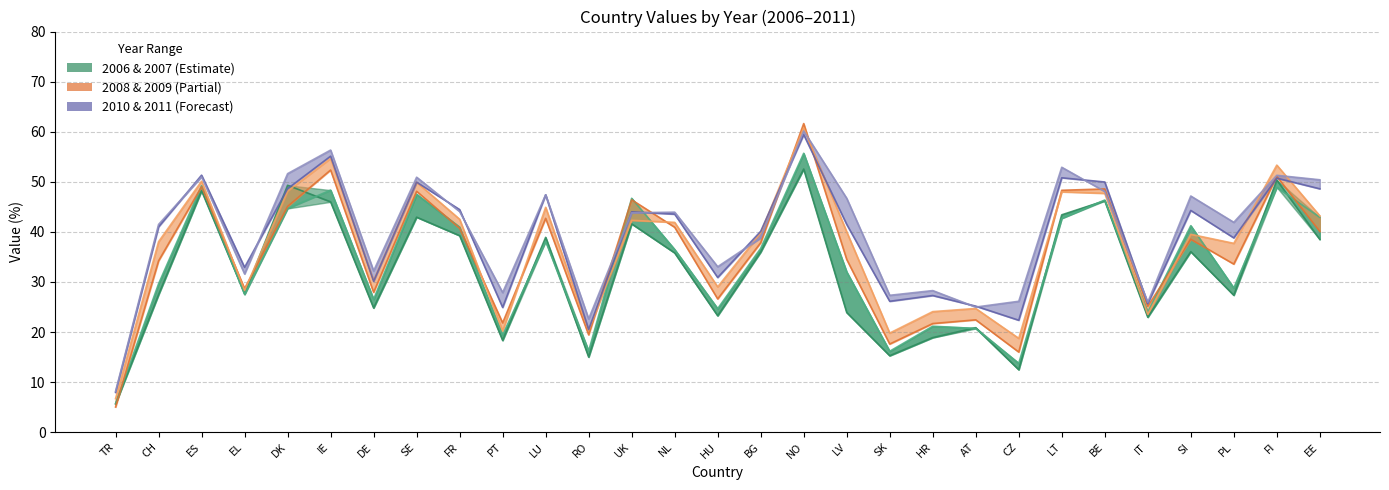

True or false: 2011 and 2006 cross at least once.

False